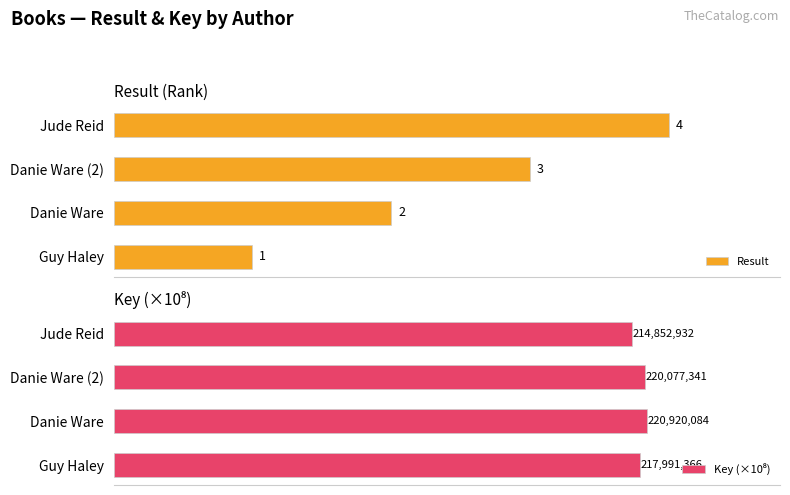

Which category has the highest value in the Result series?

Jude Reid